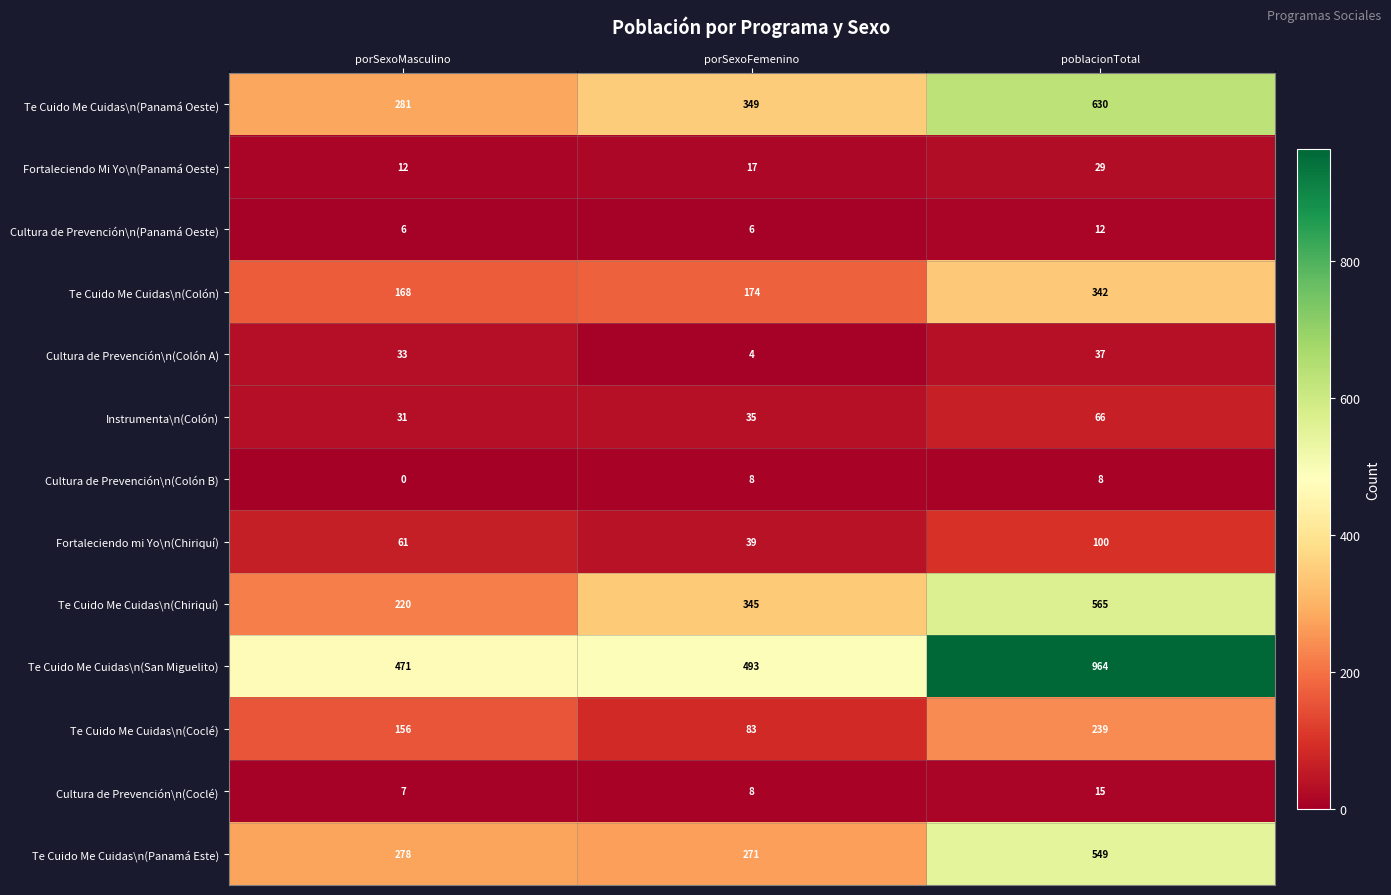

Which series has the largest total across all categories?

Te Cuido Me Cuidas\n(San Miguelito)